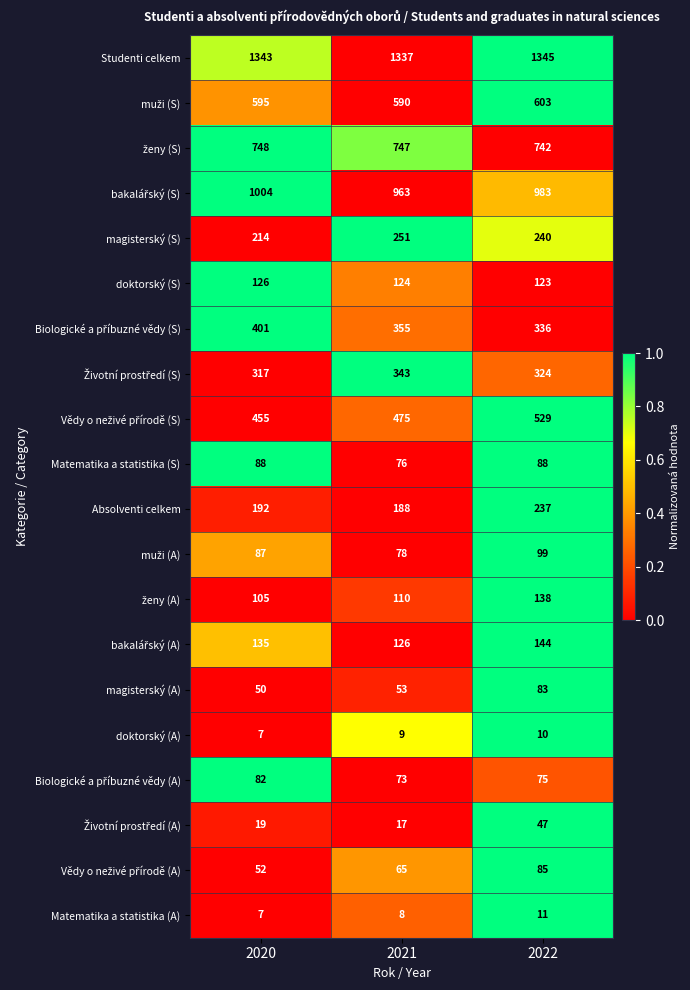

Count the number of data series in this chart.

20